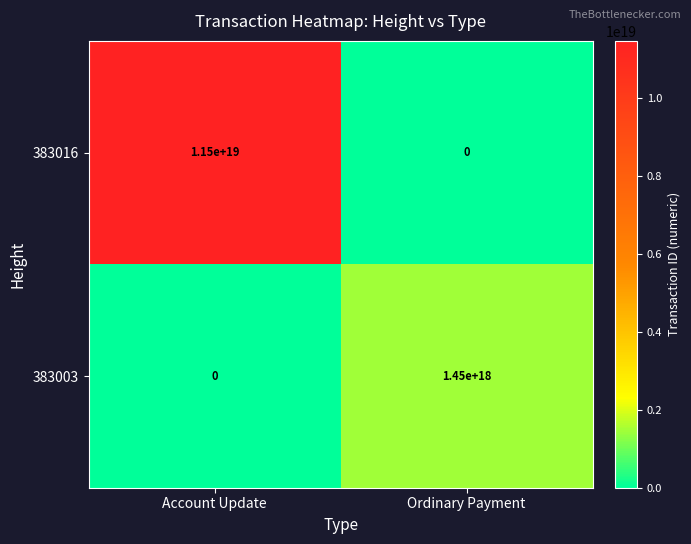

List the series in order of their overall mean, highest first.

383016, 383003